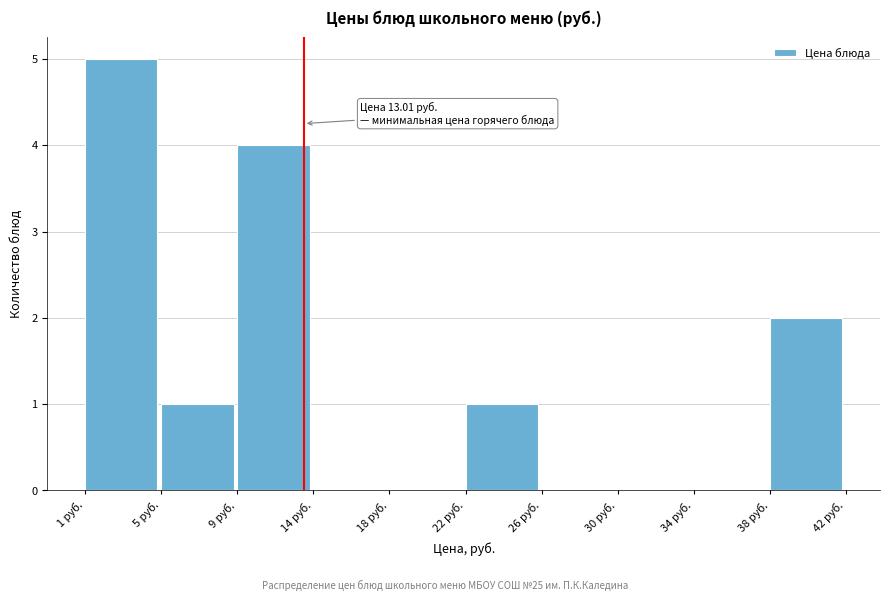

Reading left to right, what are all the values shown in this chart?

1 руб.=5	5 руб.=1	9 руб.=4	14 руб.=0	18 руб.=0	22 руб.=1	26 руб.=0	30 руб.=0	34 руб.=0	38 руб.=2